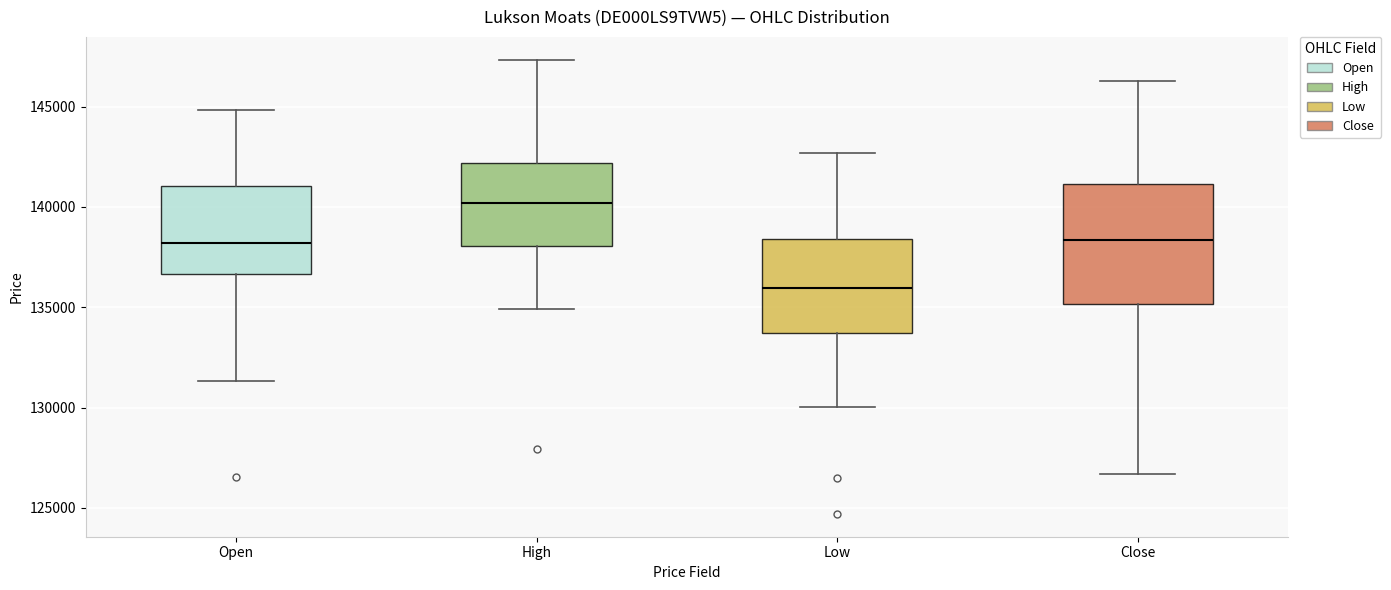

Reading left to right, read every box against the y-axis: the position of its median line, the range the box covers, and the ends of its whiskers. The values are not printed on the chart, so give them approximately, as read against the axis.

Open: median 138000, box 136500 to 141000, whiskers 131500 to 145000
High: median 140000, box 138000 to 142000, whiskers 135000 to 147500
Low: median 136000, box 133500 to 138500, whiskers 130000 to 142500
Close: median 138500, box 135000 to 141000, whiskers 126500 to 146500